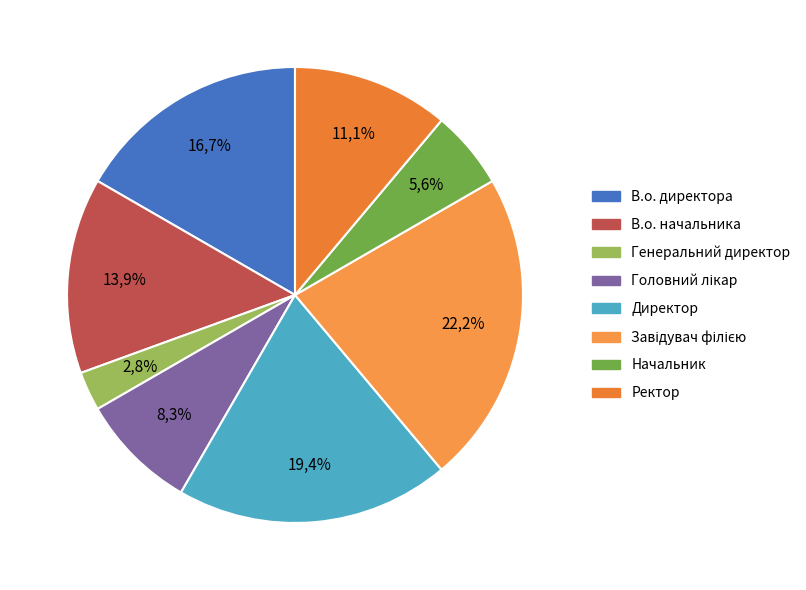

Is it true that В.о. директора is 17% of the pie?

True